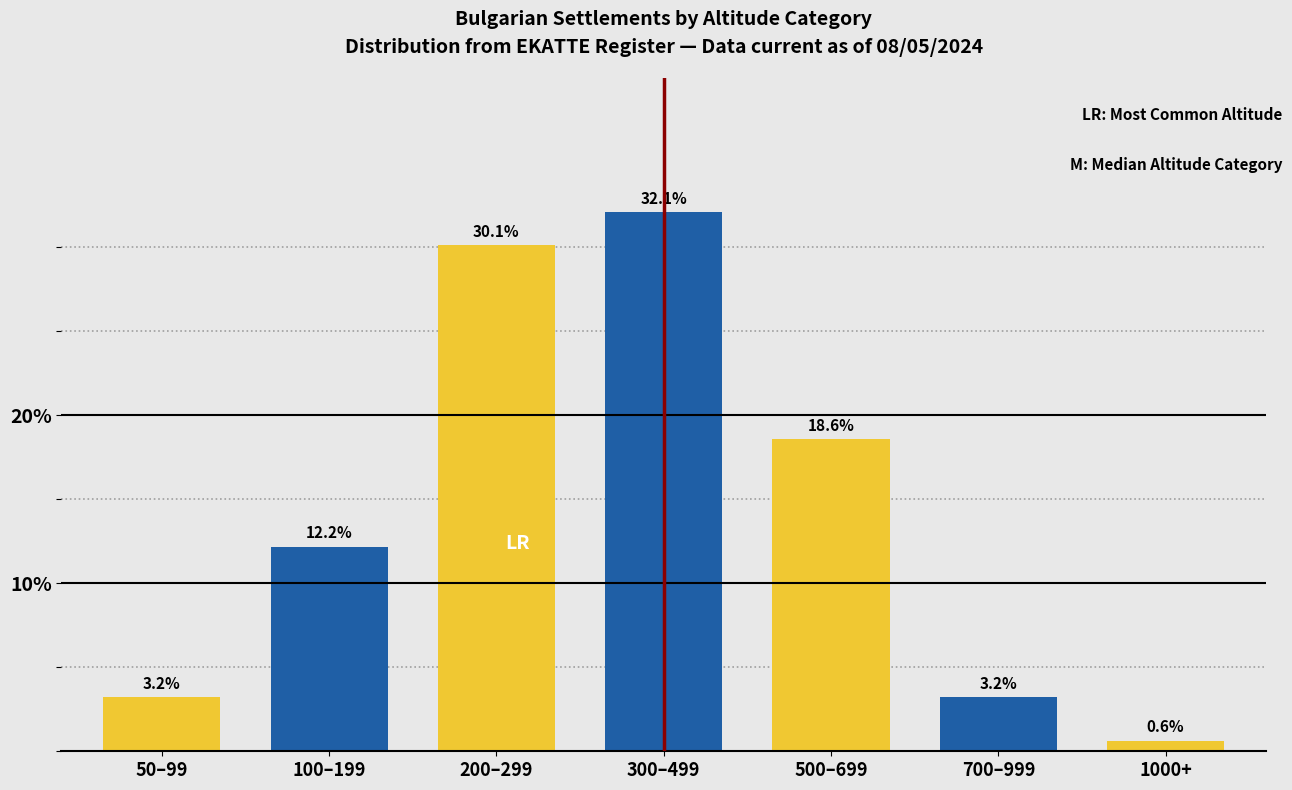

Reading right to left, transcribe all the data shown in this chart.

0.6	3.2	18.6	32.1	30.1	12.2	3.2